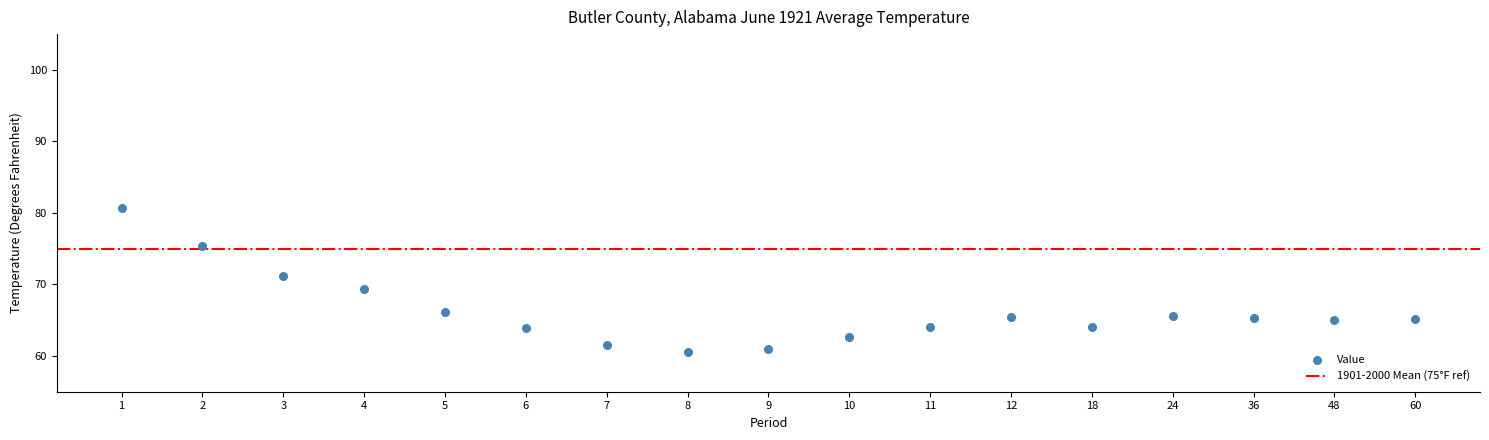

What Y value in the scatter plot is closest to 70?

69.4